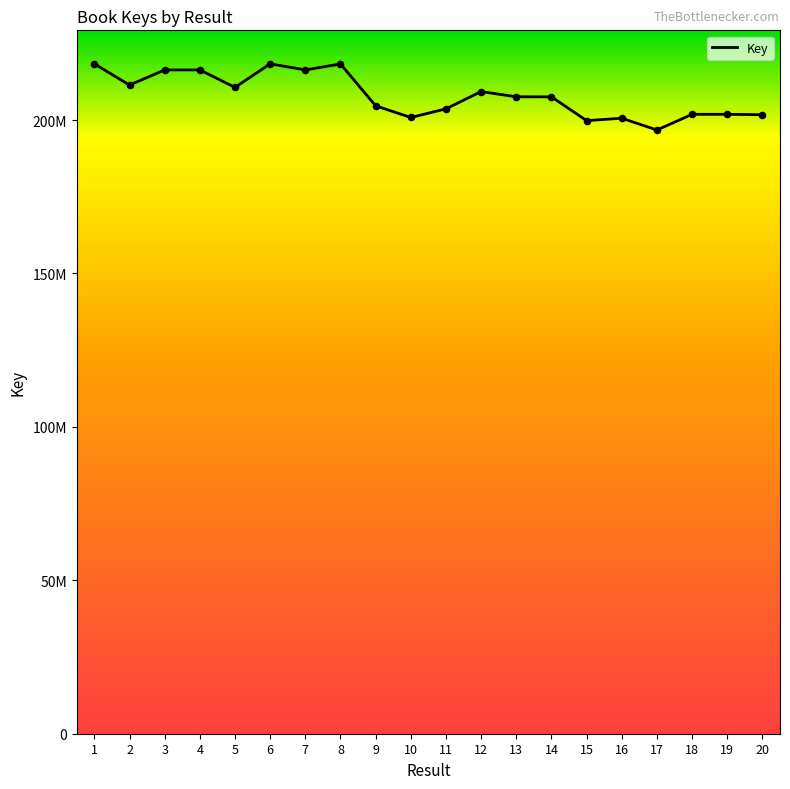

Does the chart have visible grid lines?

No